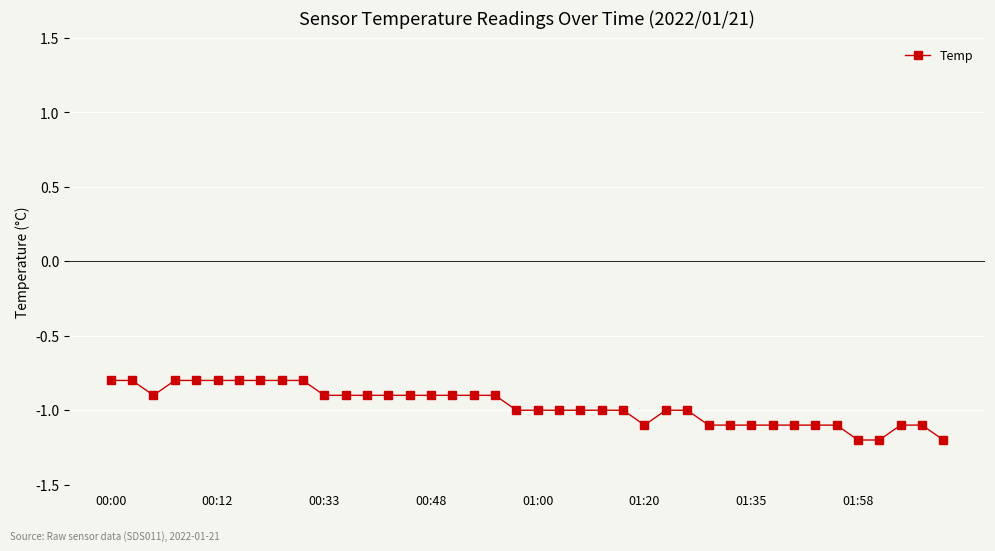

What is the maximum value shown in the chart?

-0.8